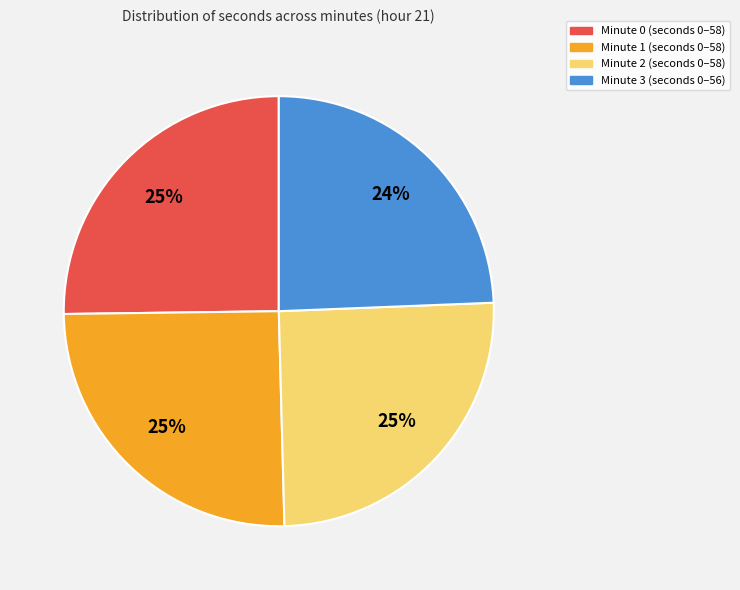

Is it true that Minute 0 is 25% of the pie?

True